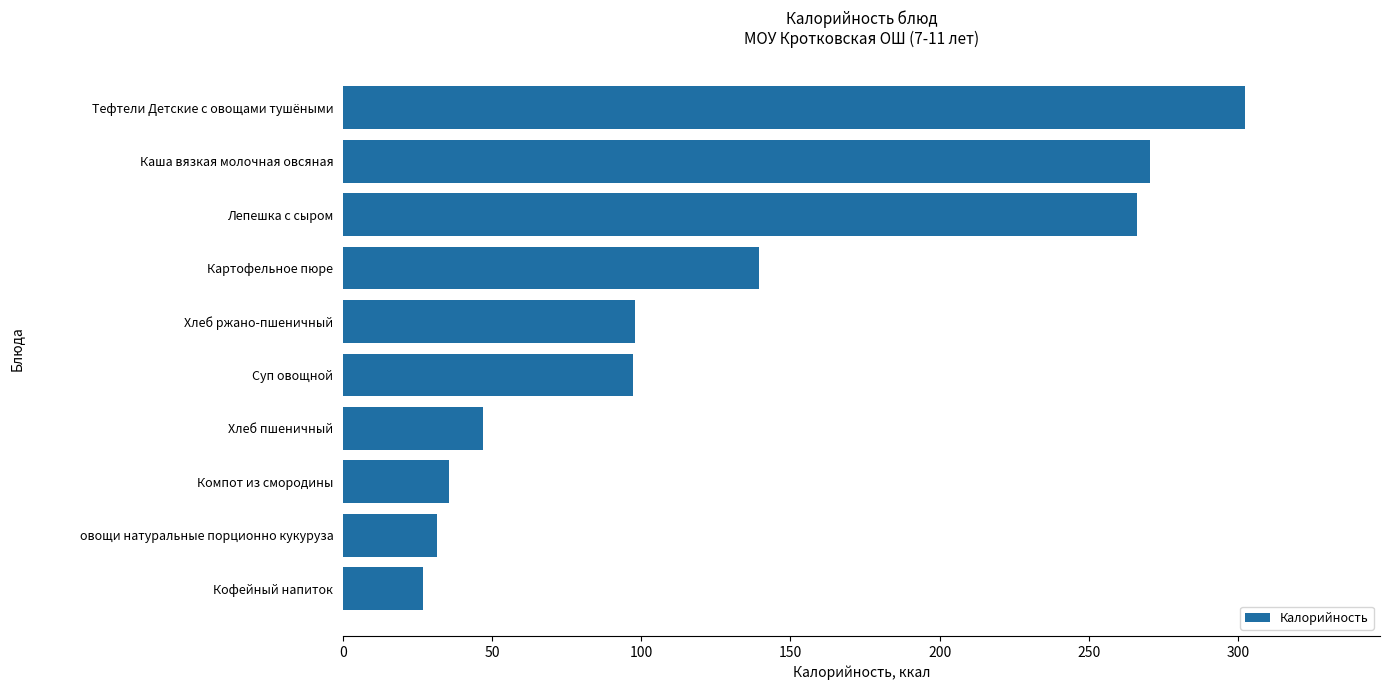

Where is the data nearest to the value 164?

Картофельное пюре